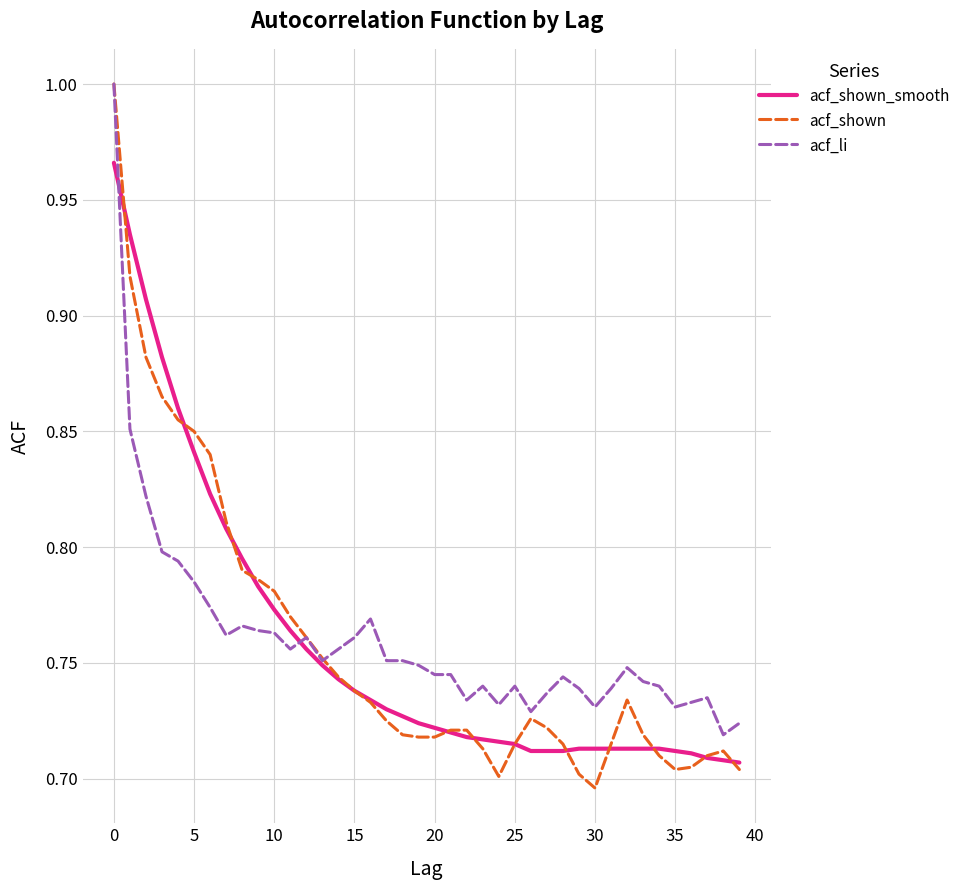

Which series has the widest spread of values?

acf_shown